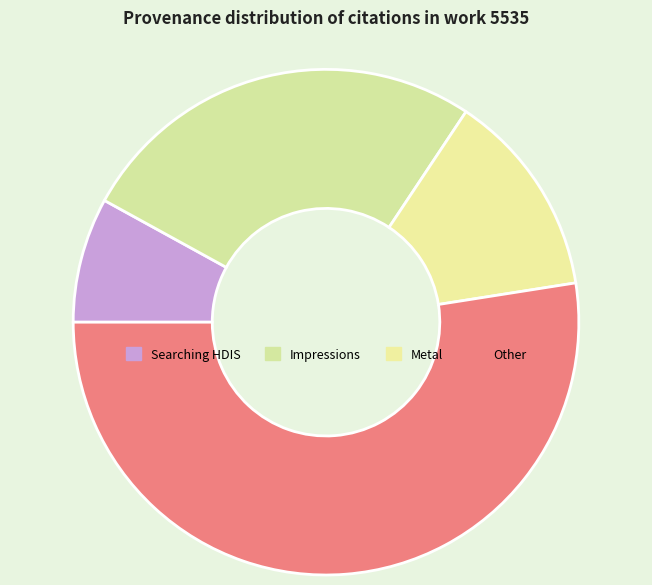

Which slice is the smallest?

Searching HDIS